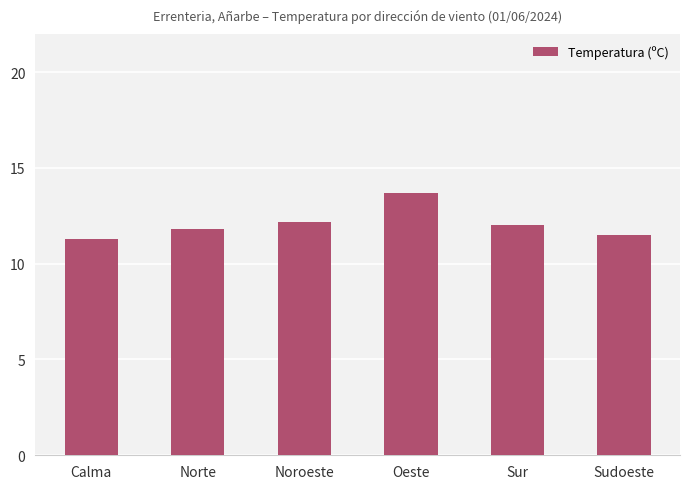

What position from the right is Calma?

6